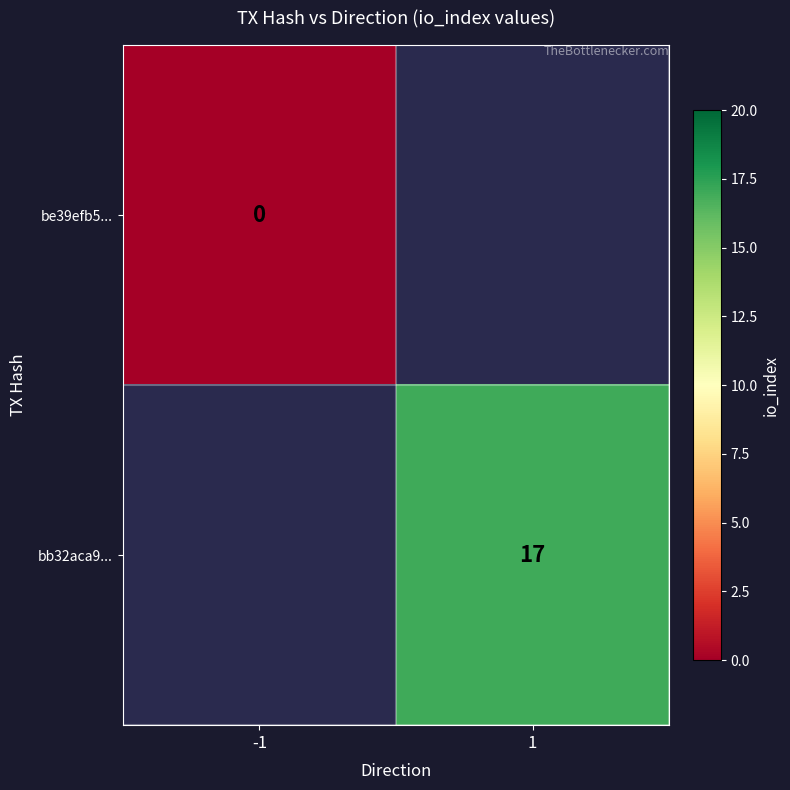

The bb32aca9... series shows 17 at 1. True or false?

True